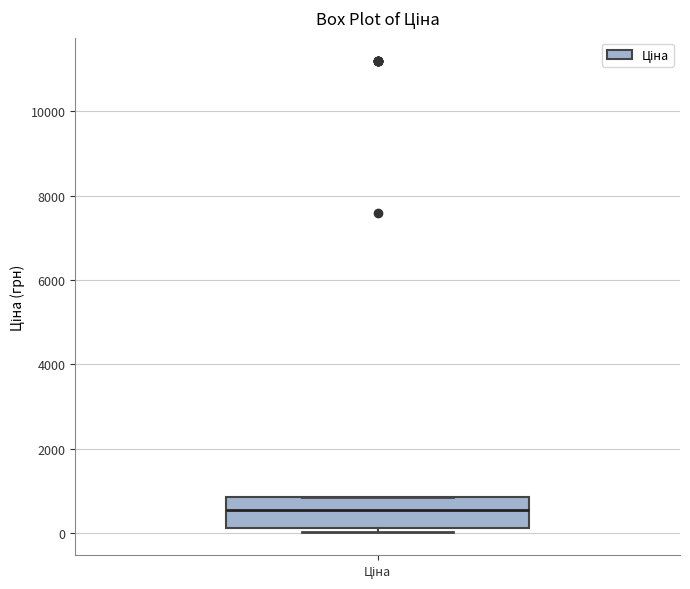

Where does the median line of the box for Ціна sit on the y-axis? The values are not printed on the chart, so give them approximately, as read against the axis.

600